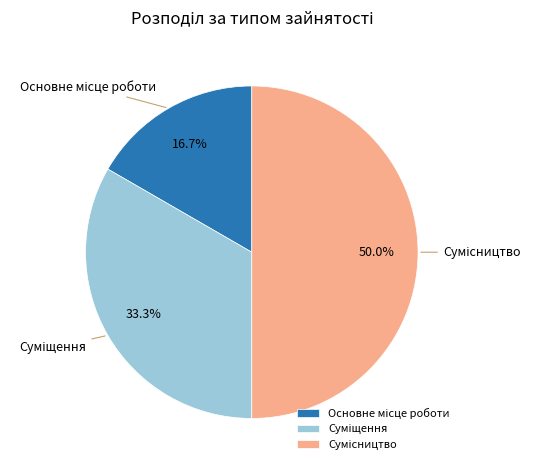

Count the number of slices in the pie.

3